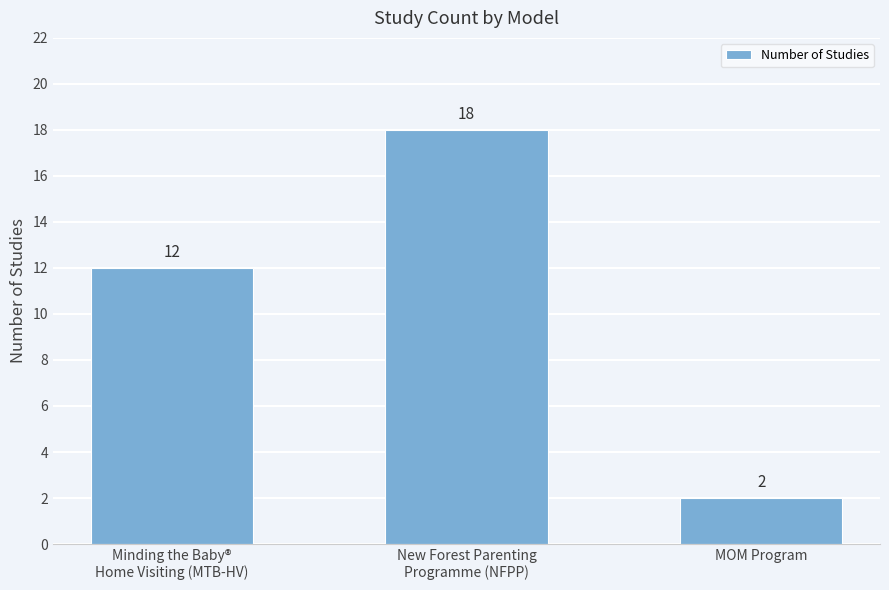

What is the label of the 1st bar from the right?

MOM Program